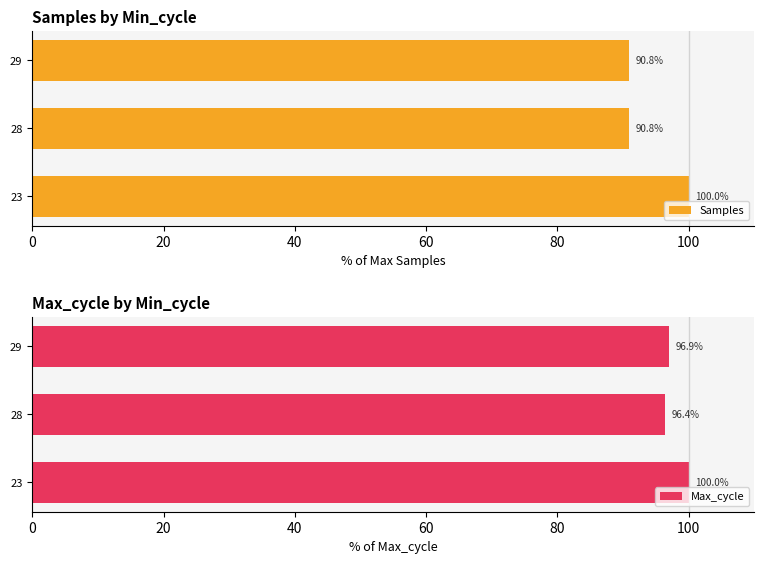

True or false: Max_cycle has a value of 96.9 at 29.

True